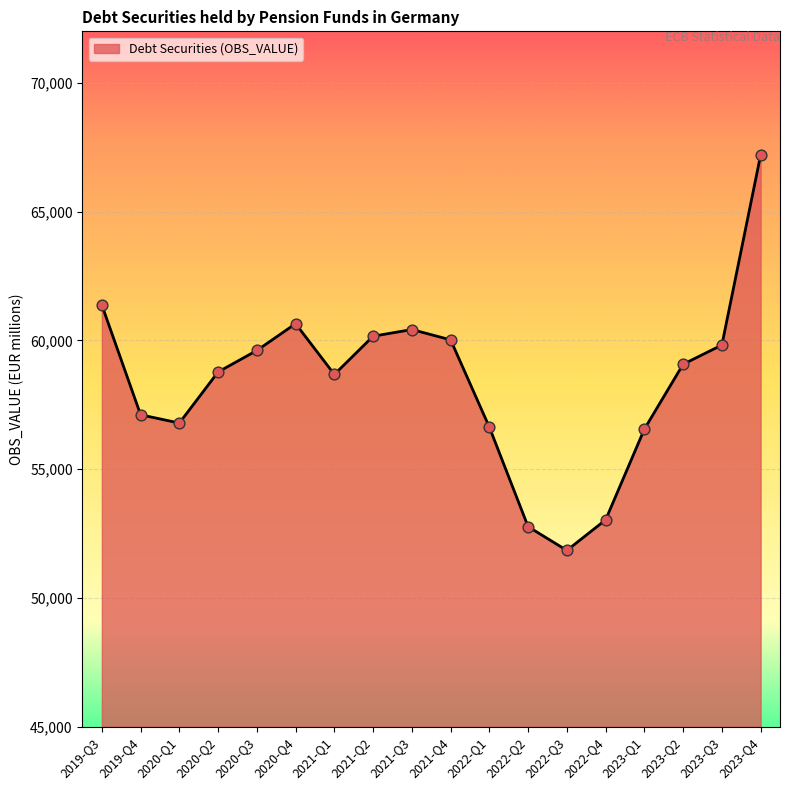

Between 2019-Q3 and 2020-Q2, which is larger?

2019-Q3